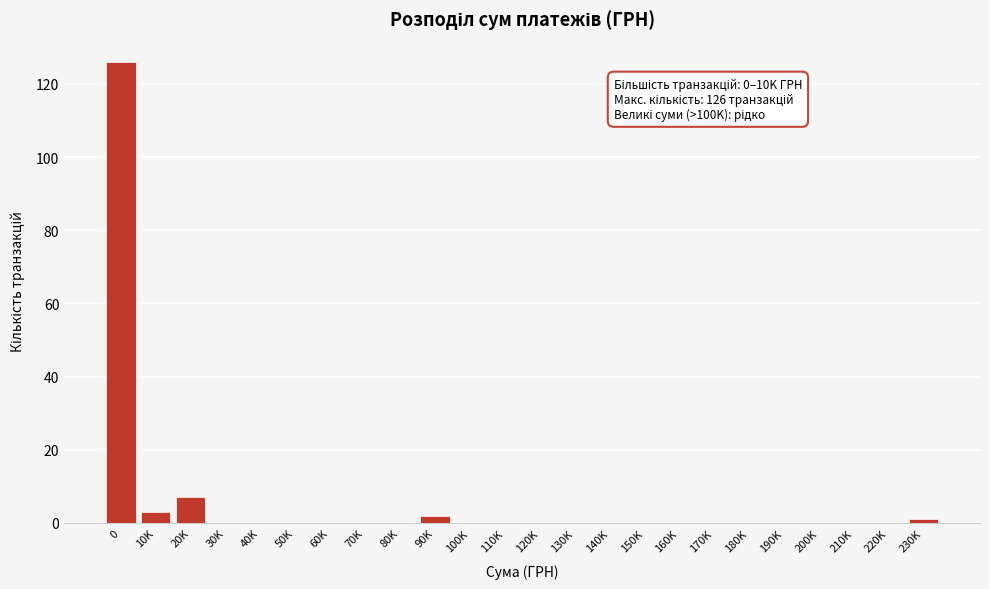

Reading right to left, transcribe all the data shown in this chart.

230K=1	220K=0	210K=0	200K=0	190K=0	180K=0	170K=0	160K=0	150K=0	140K=0	130K=0	120K=0	110K=0	100K=0	90K=2	80K=0	70K=0	60K=0	50K=0	40K=0	30K=0	20K=7	10K=3	0=126